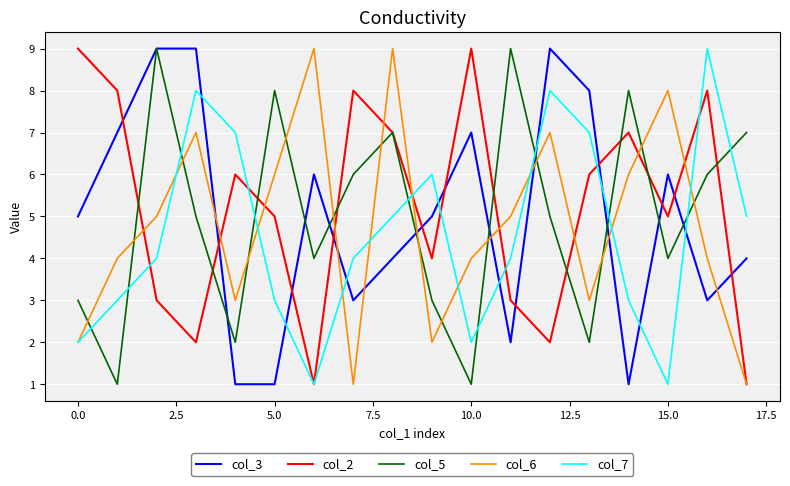

True or false: col_3 and col_2 cross at least once.

True